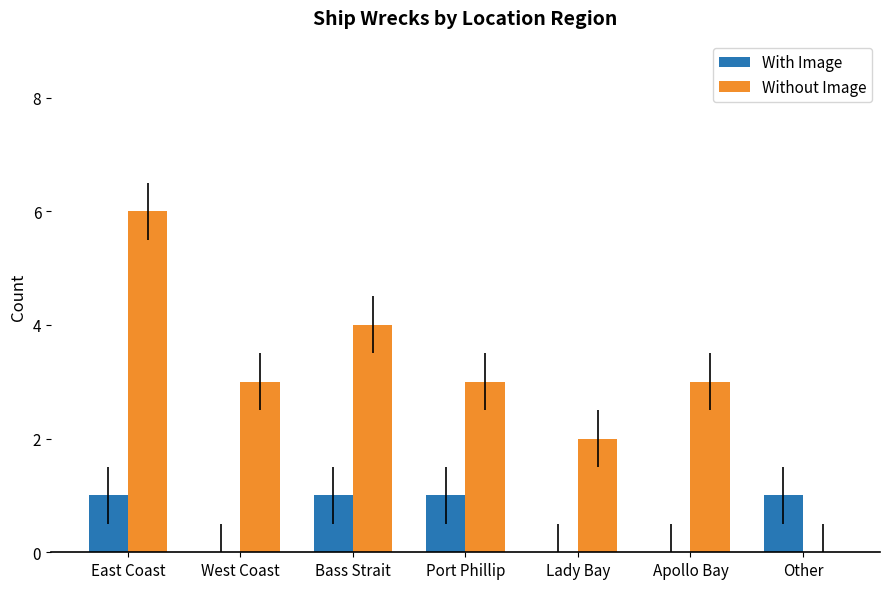

Does the chart contain stacked bars?

No